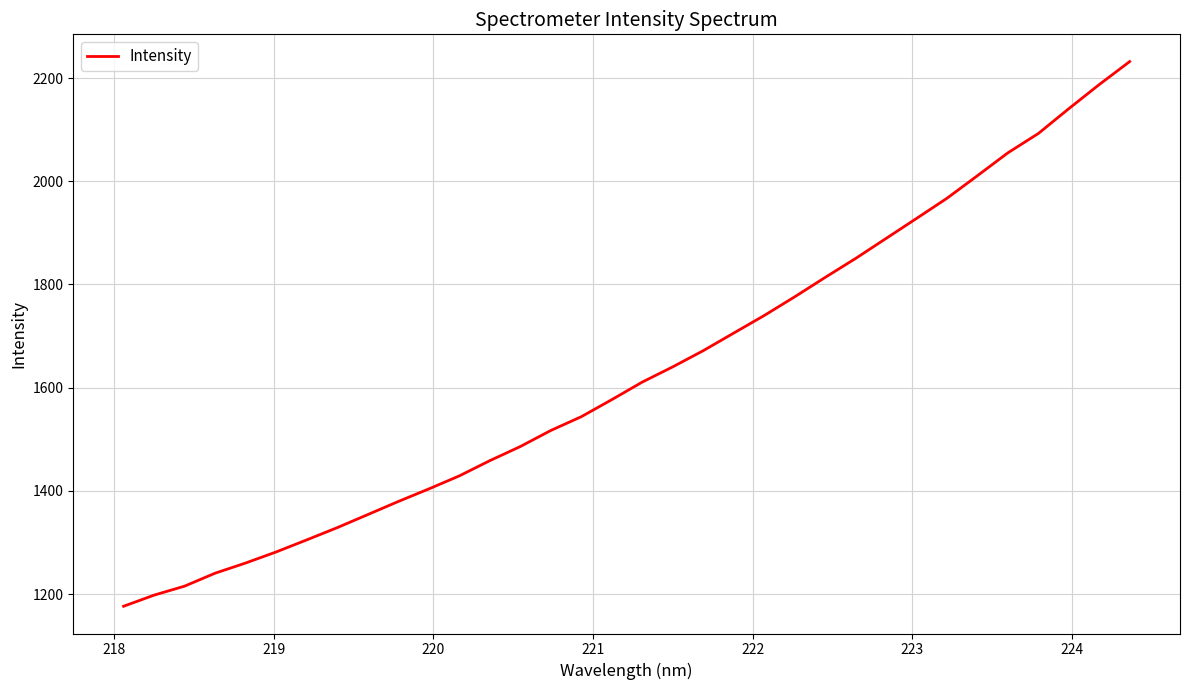

What is the difference between the maximum and minimum values?

1055.7